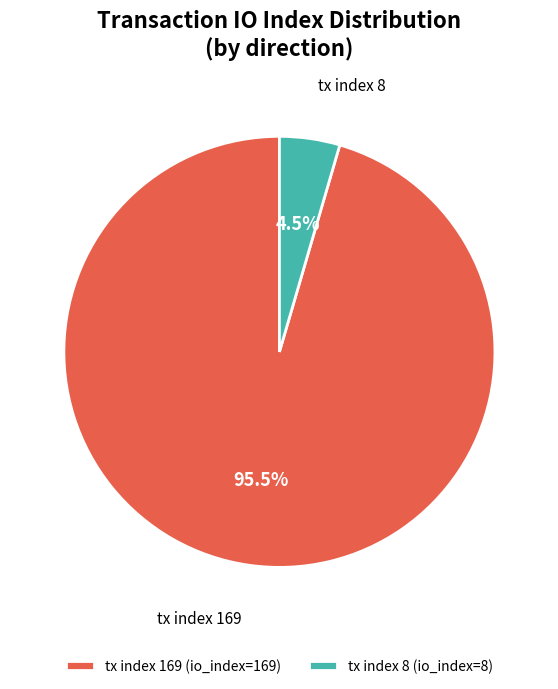

Is it true that tx index 8 is 18% of the pie?

False